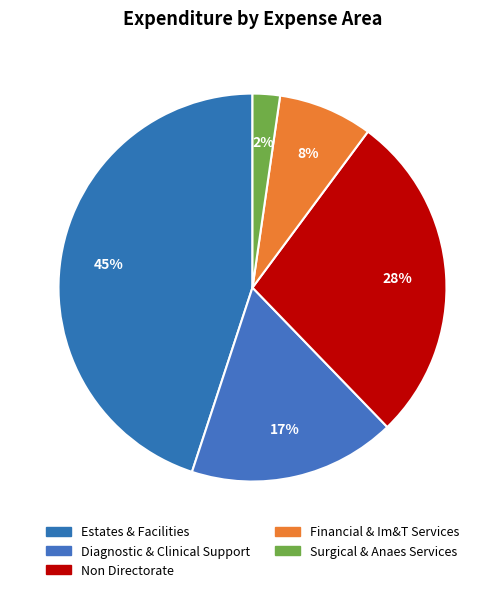

What is the ratio of the value at Non Directorate to the value at Diagnostic & Clinical Support?

1.6